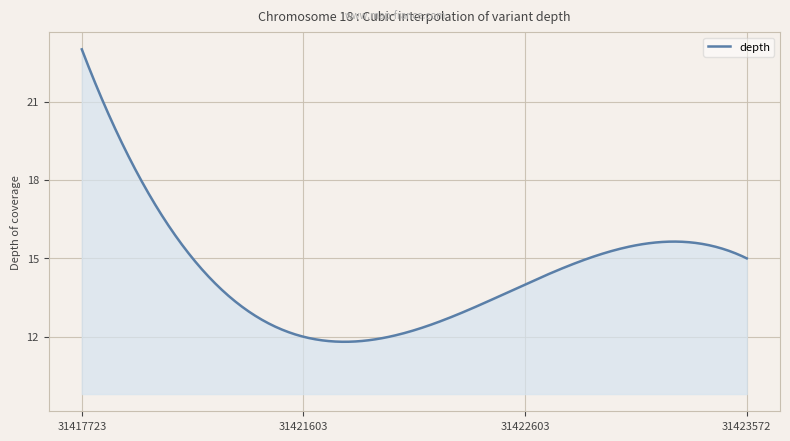

What is the difference between the maximum and minimum values?

11.2